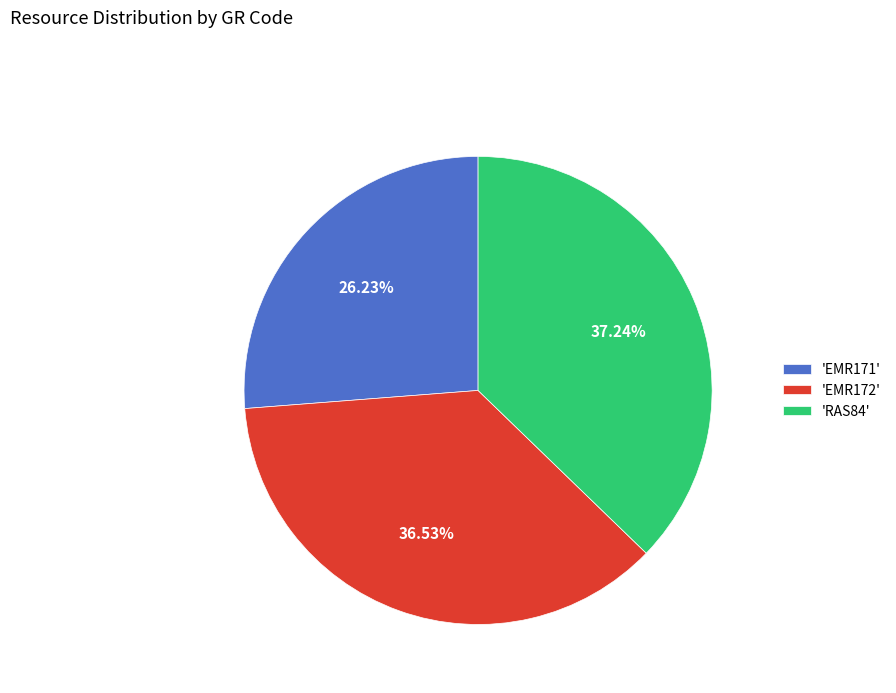

Does 'EMR171' represent more than half of the total?

No